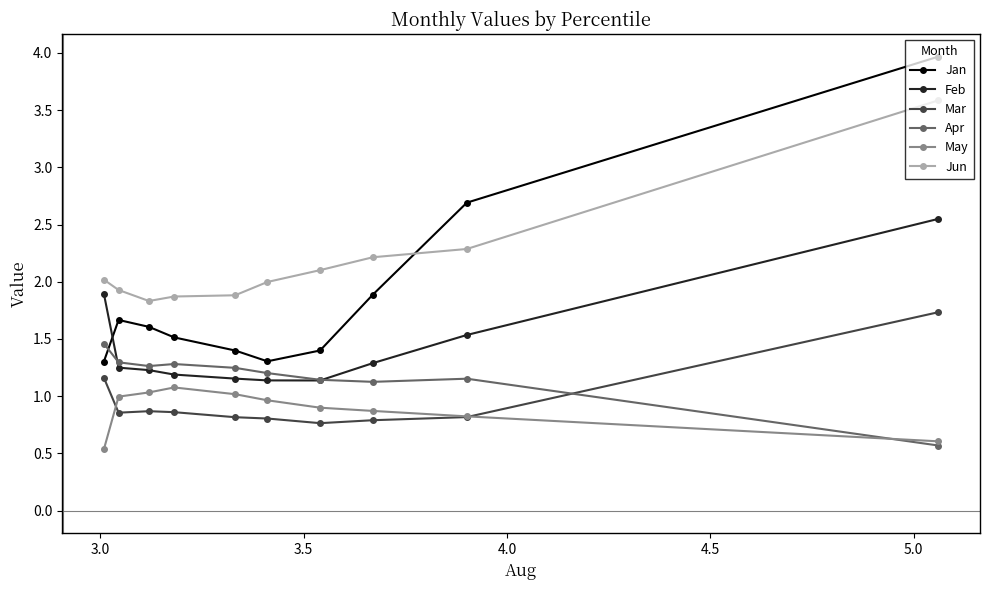

Which series has the widest spread of values?

Jan